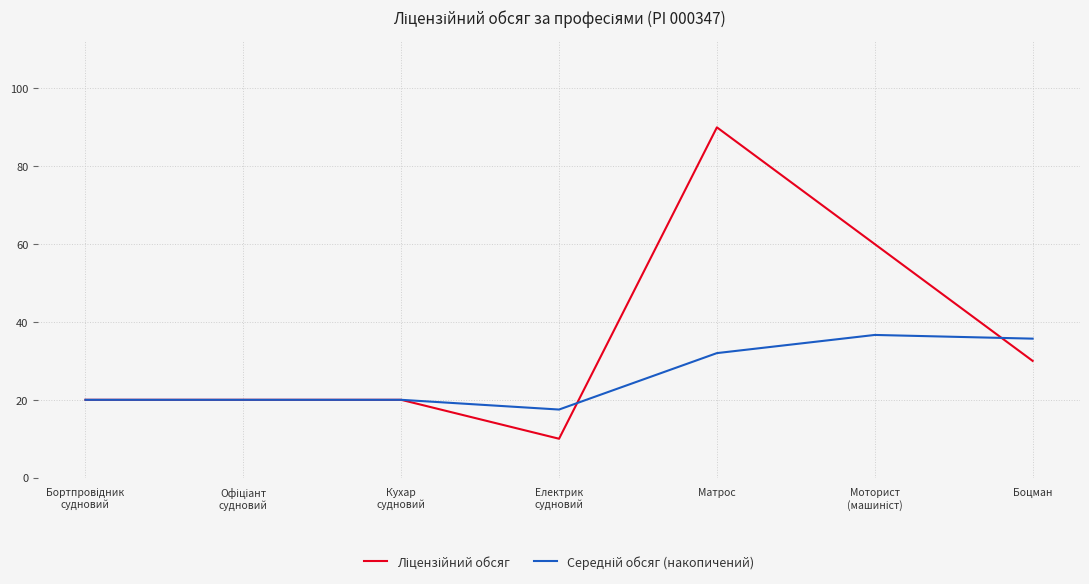

What is the total value across all series at Боцман?

65.7